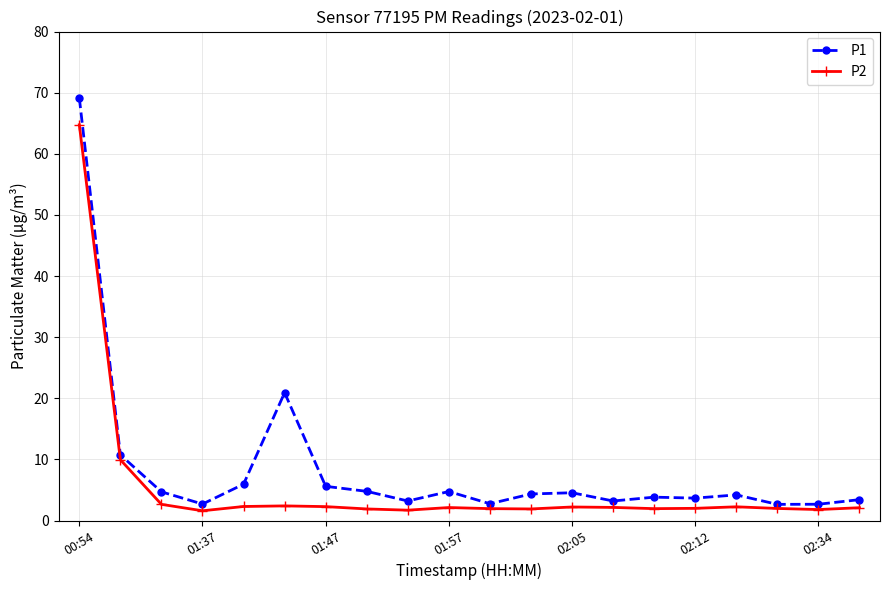

True or false: P2 and P1 intersect in this chart.

False